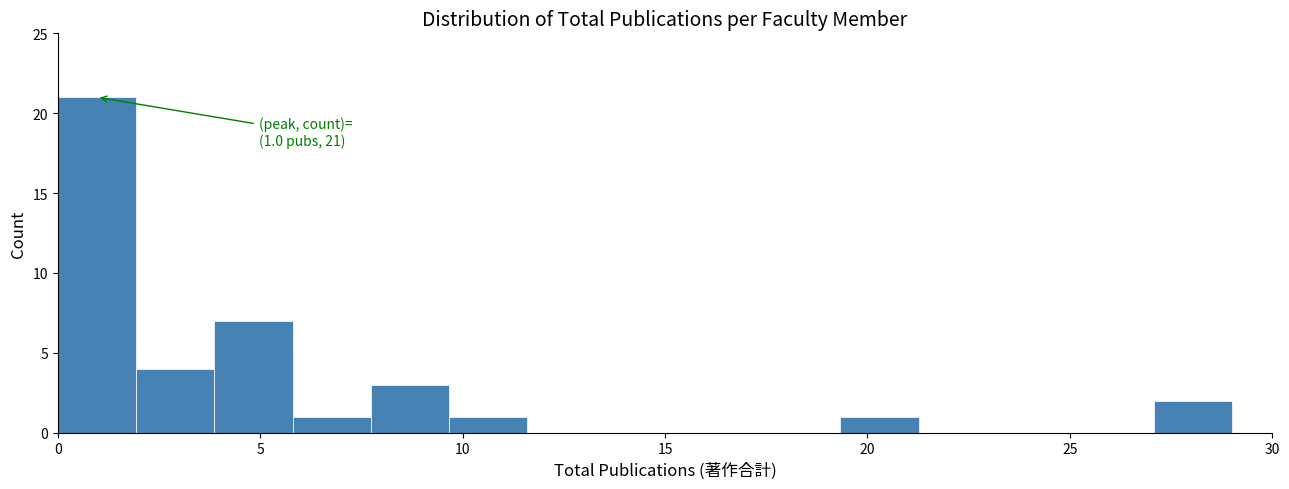

Read against the x-axis, roughly where is the centre of the tallest bar?

1.0